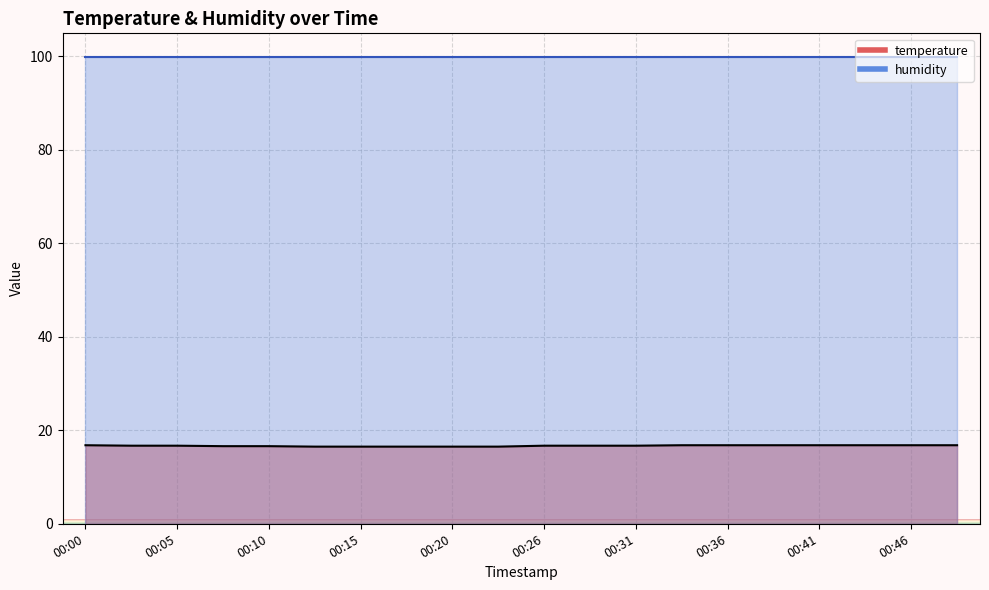

What is the difference between the maximum and minimum values?

0.3